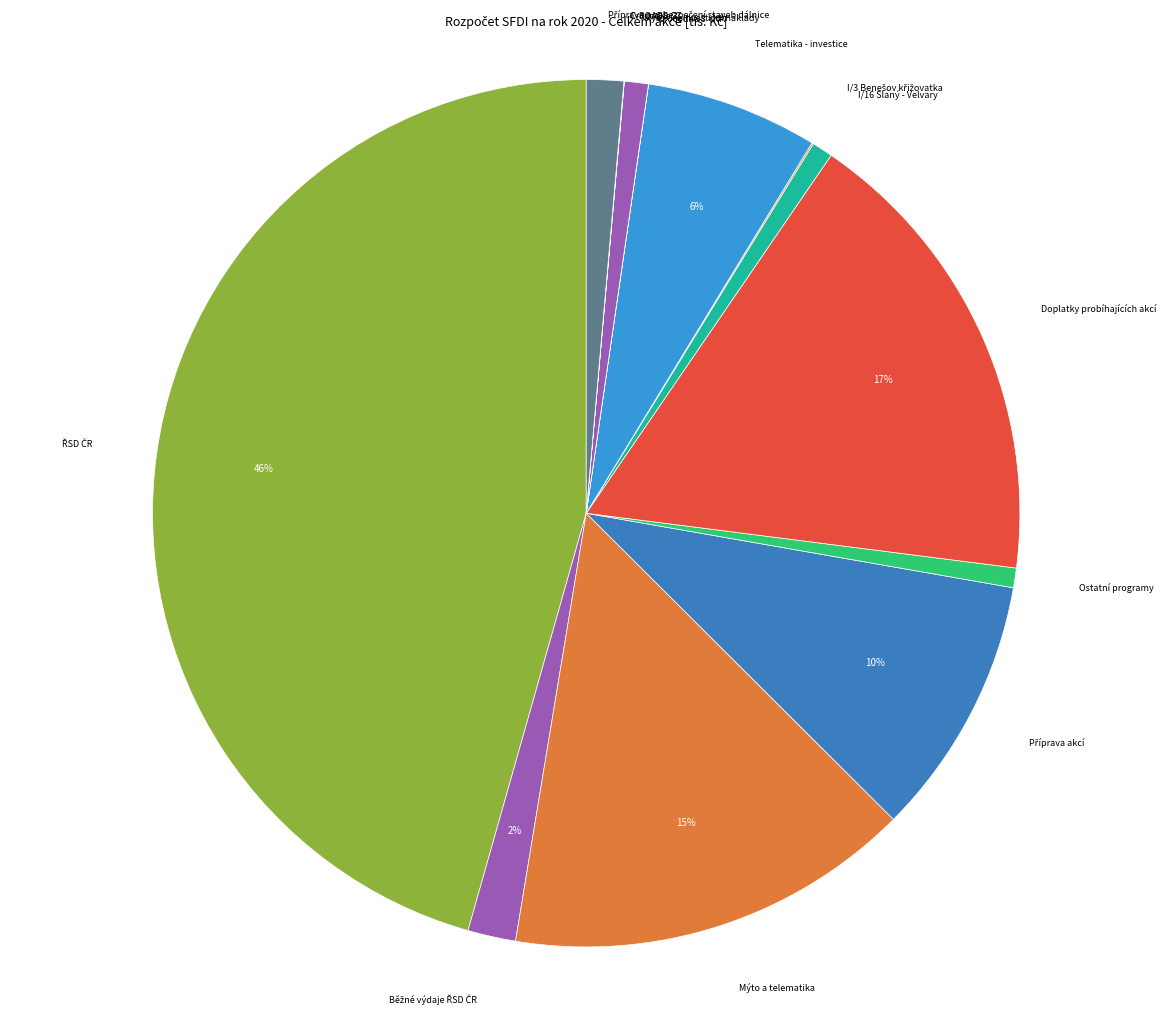

The Doplatky probíhajících akcí slice represents 17% of the pie. True or false?

True